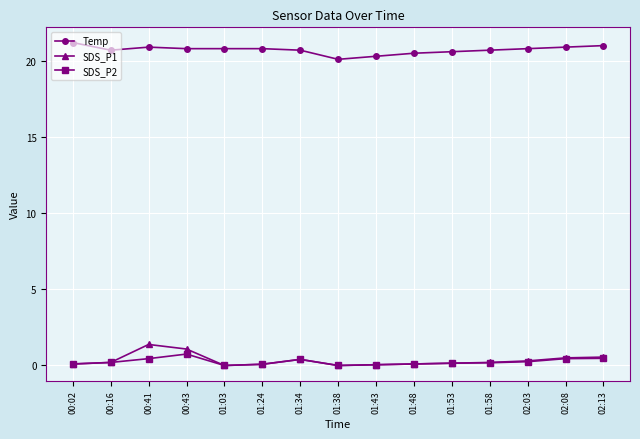

What is the lowest value of the Temp series?

20.1